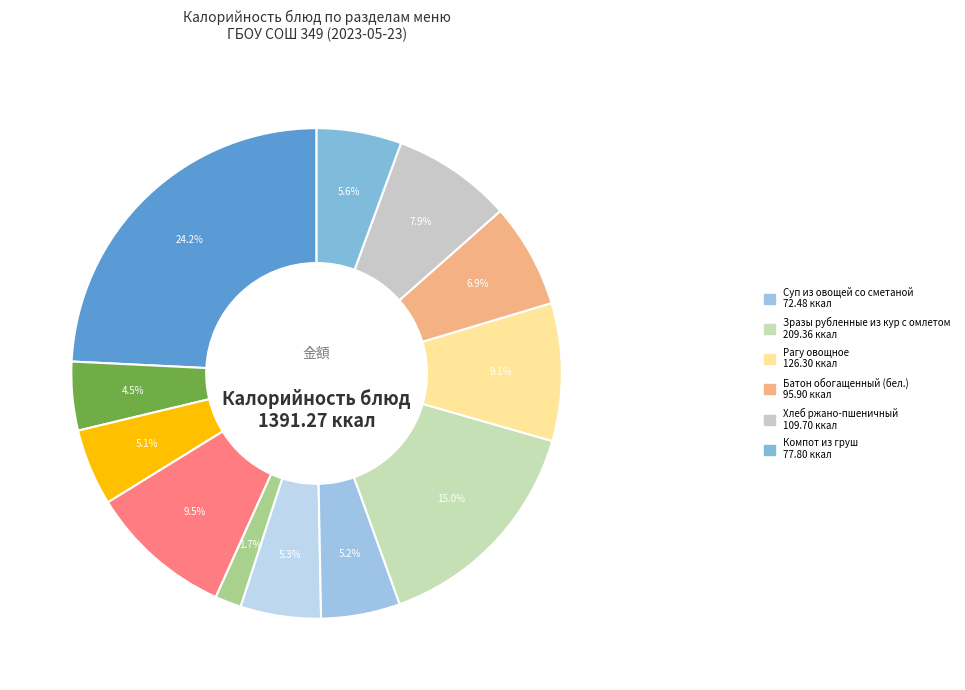

How many segments does this pie chart have?

12